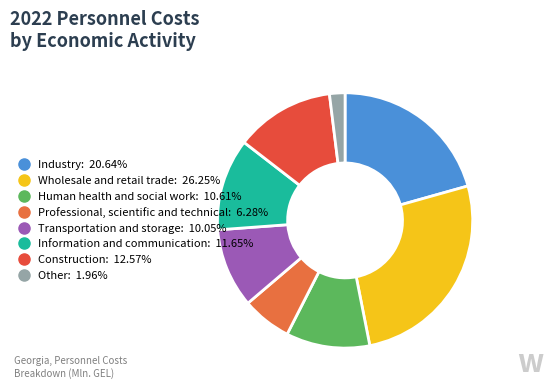

Is it true that Transportation and storage is 10% of the pie?

True